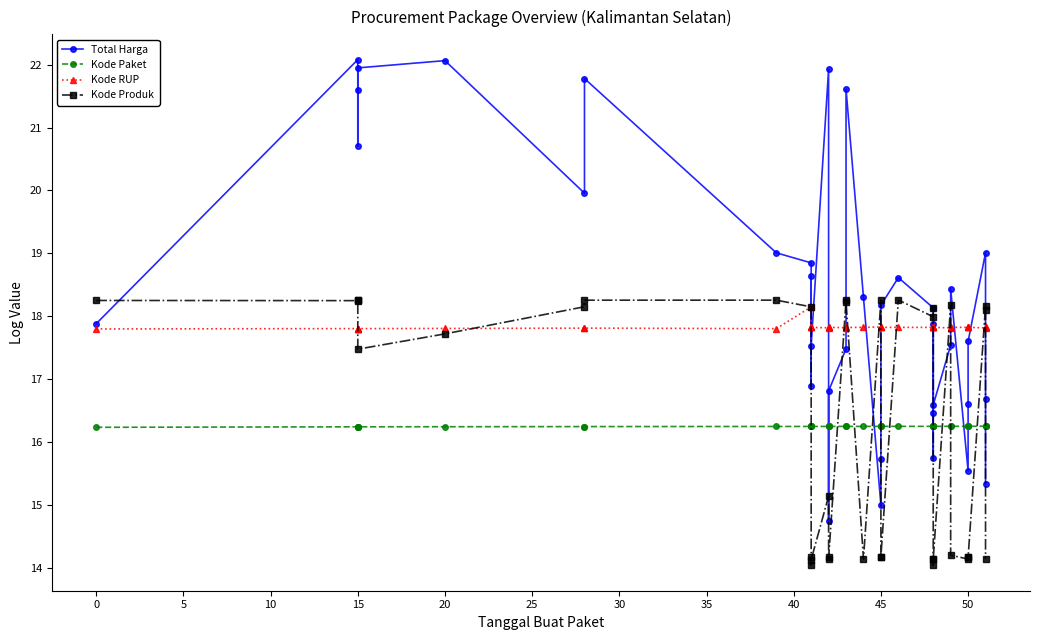

How many interior local valleys does the Kode Paket series have?

3